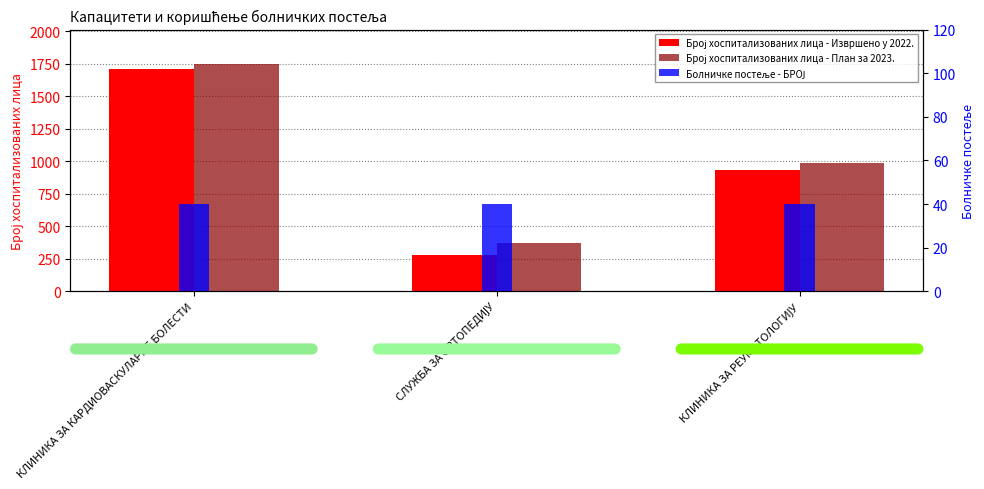

Does the chart contain any negative values?

No